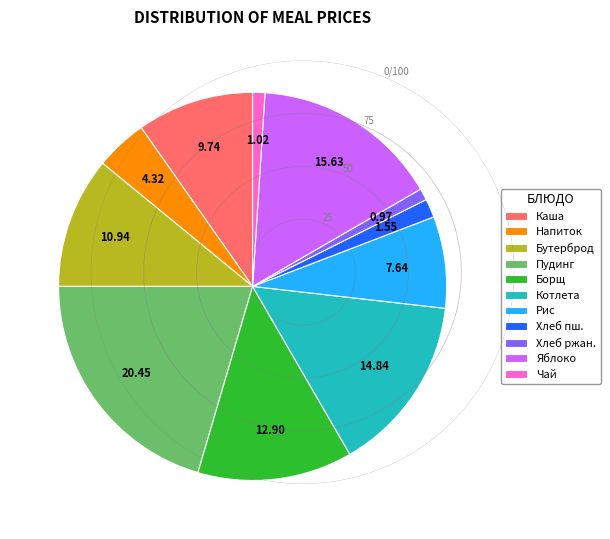

Is there a majority slice in this chart?

No